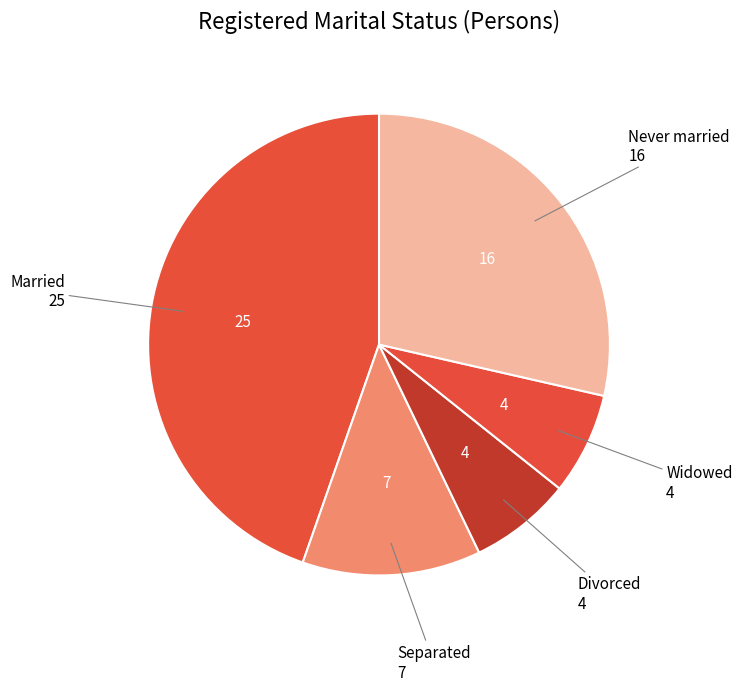

How many slices are in this pie chart?

5